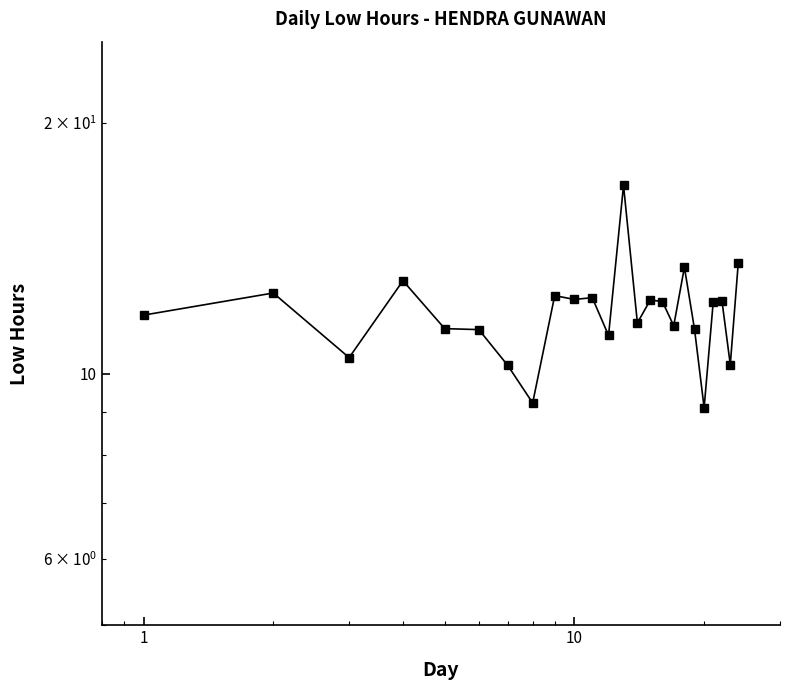

How many interior local peaks (higher than both neighbors) does the data have?

8